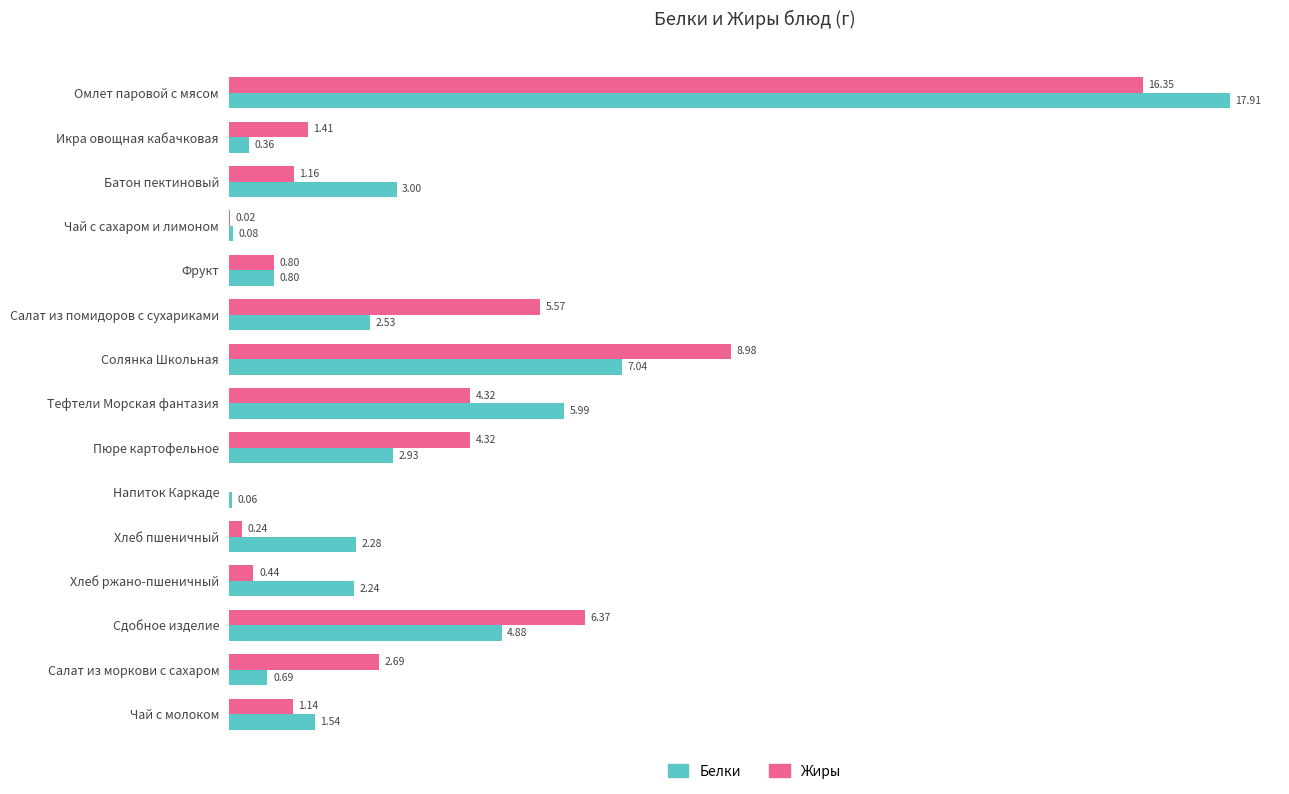

Between Батон пектиновый and Солянка Школьная, which series saw the biggest shift?

Жиры